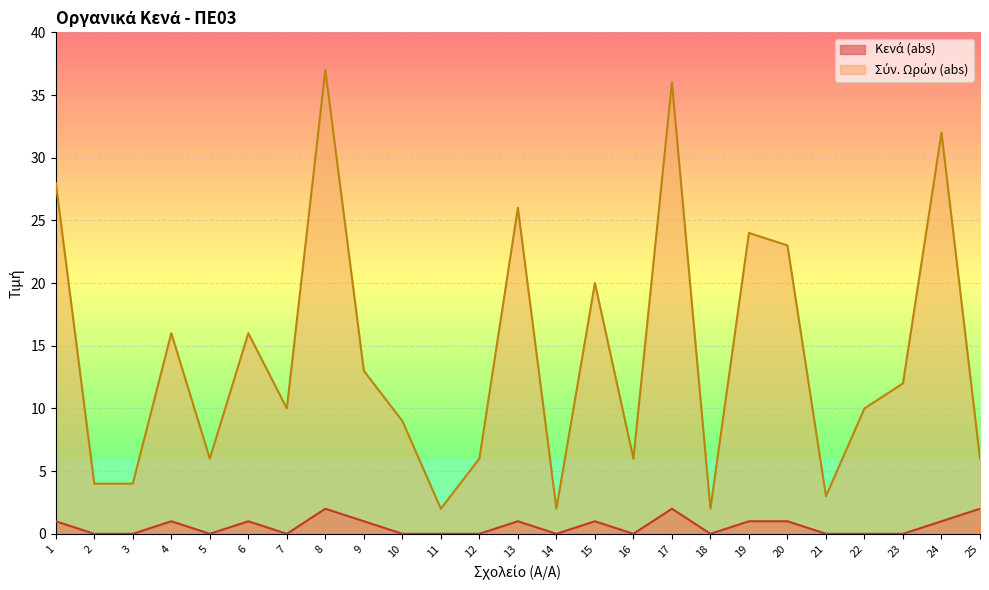

True or false: Σύν. Ωρών (abs) and Κενά (abs) intersect in this chart.

False